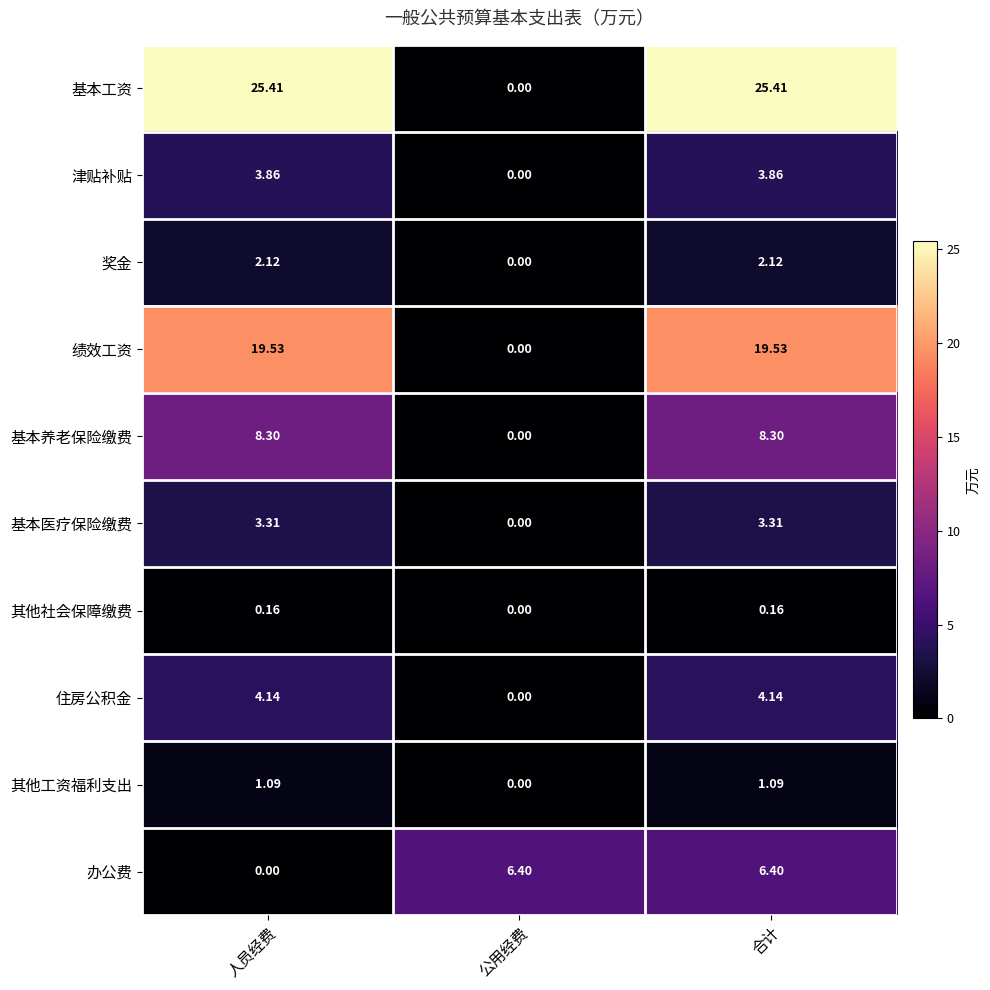

Which series has the largest total across all categories?

基本工资